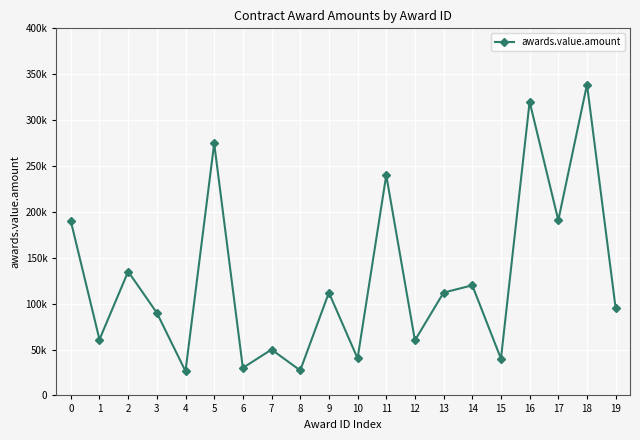

Reading right to left, what are all the values shown in this chart?

94950.0	338750.0	190860.0	320000.0	40000.0	119975.0	112028.0	60000.0	240000.0	40332.8	112028.0	27240.0	50000.0	30000.0	274553.8	26400.0	90000.0	135000.0	60917.4	190000.0